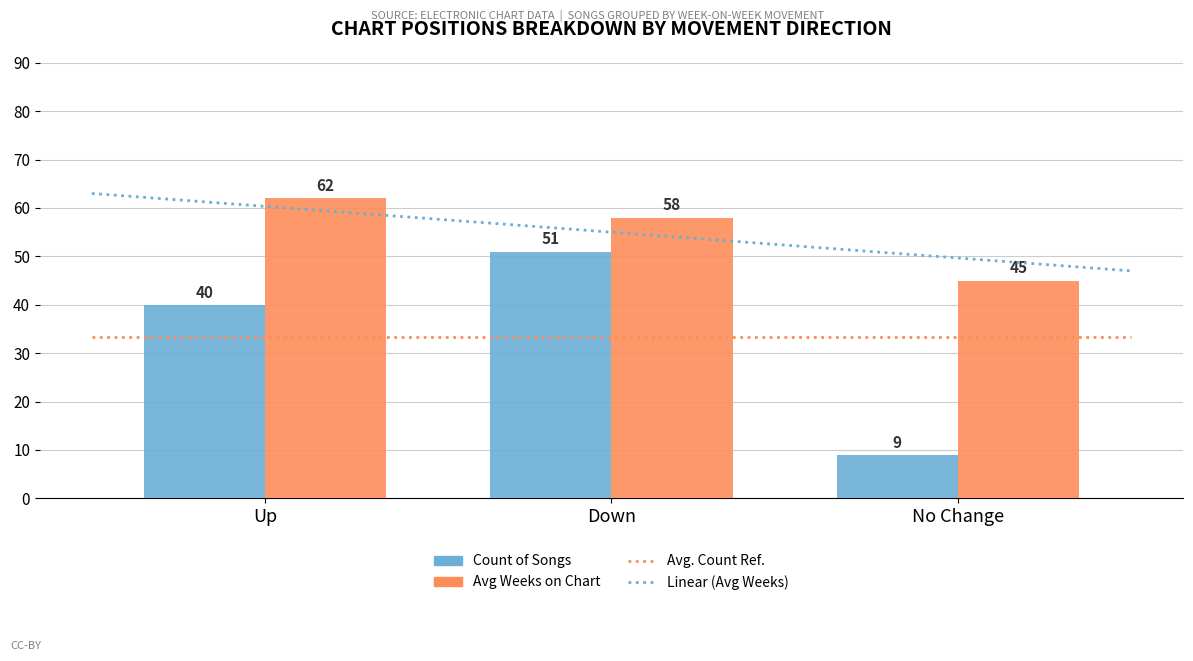

Rank the series by their maximum value, from lowest to highest.

Count of Songs, Avg Weeks on Chart